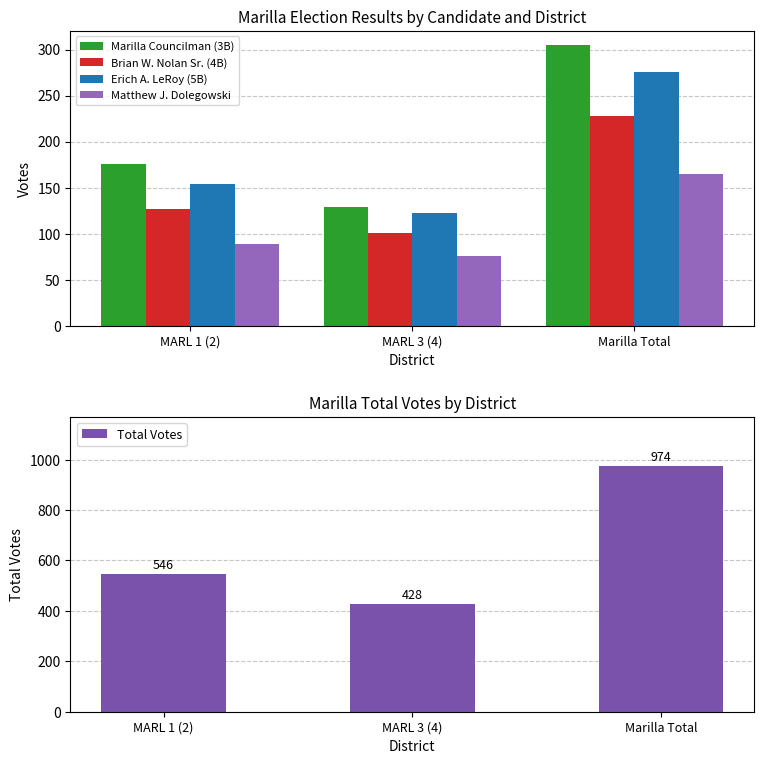

How many groups of bars are there?

3